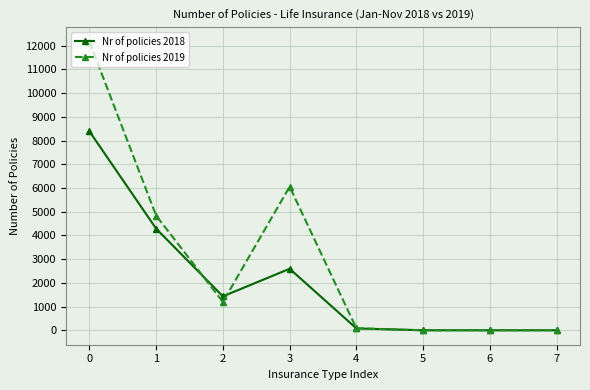

Count the number of data series in this chart.

2